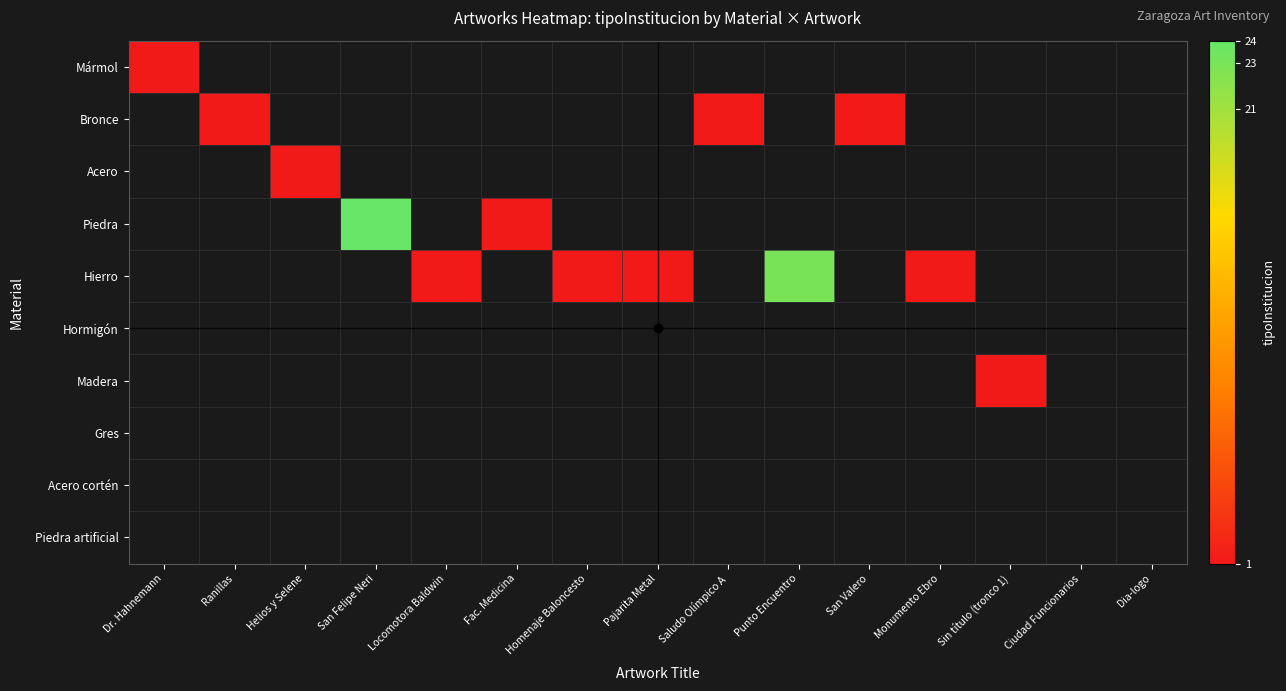

At how many categories does at least one series exceed 1?

2